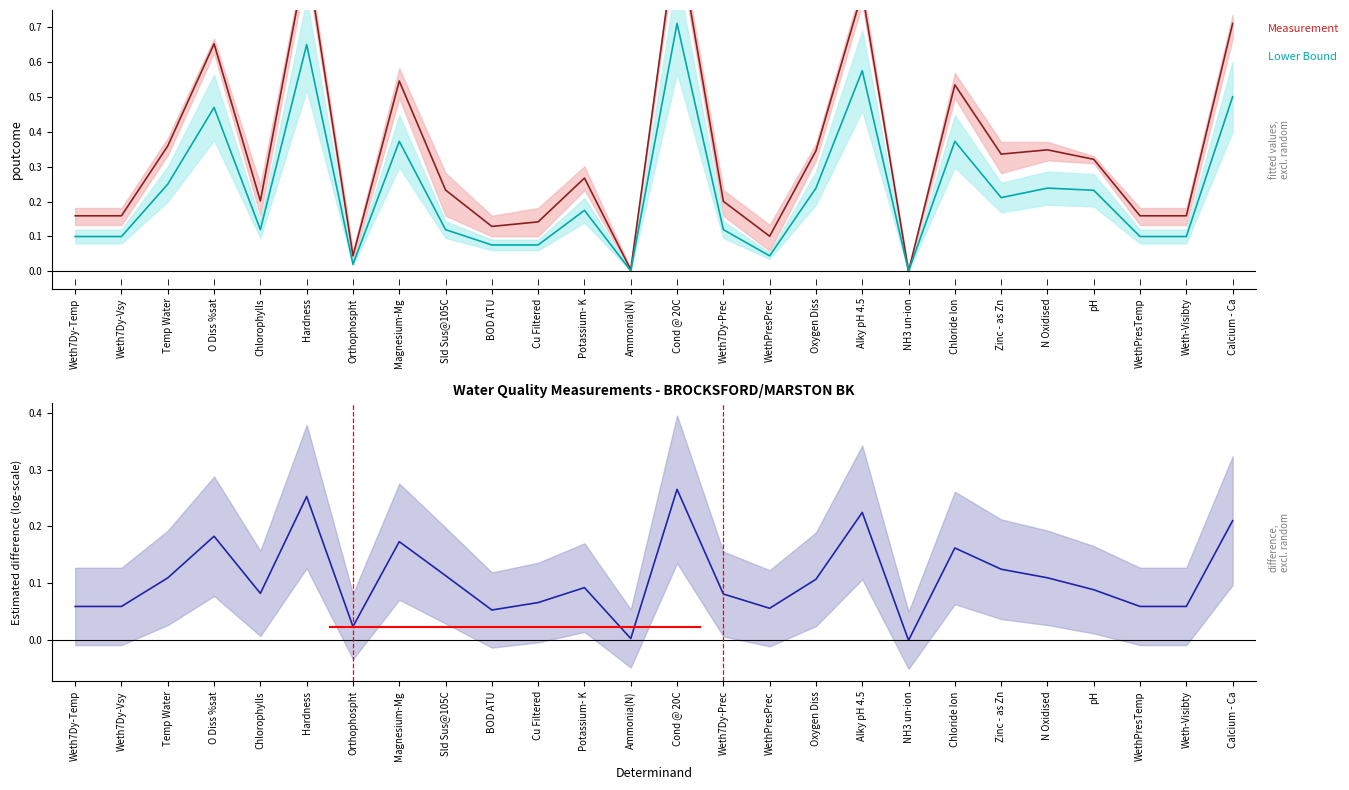

Rank the series at Oxygen Diss from lowest to highest value.

Estimated difference, Lower Bound, Measurement Value